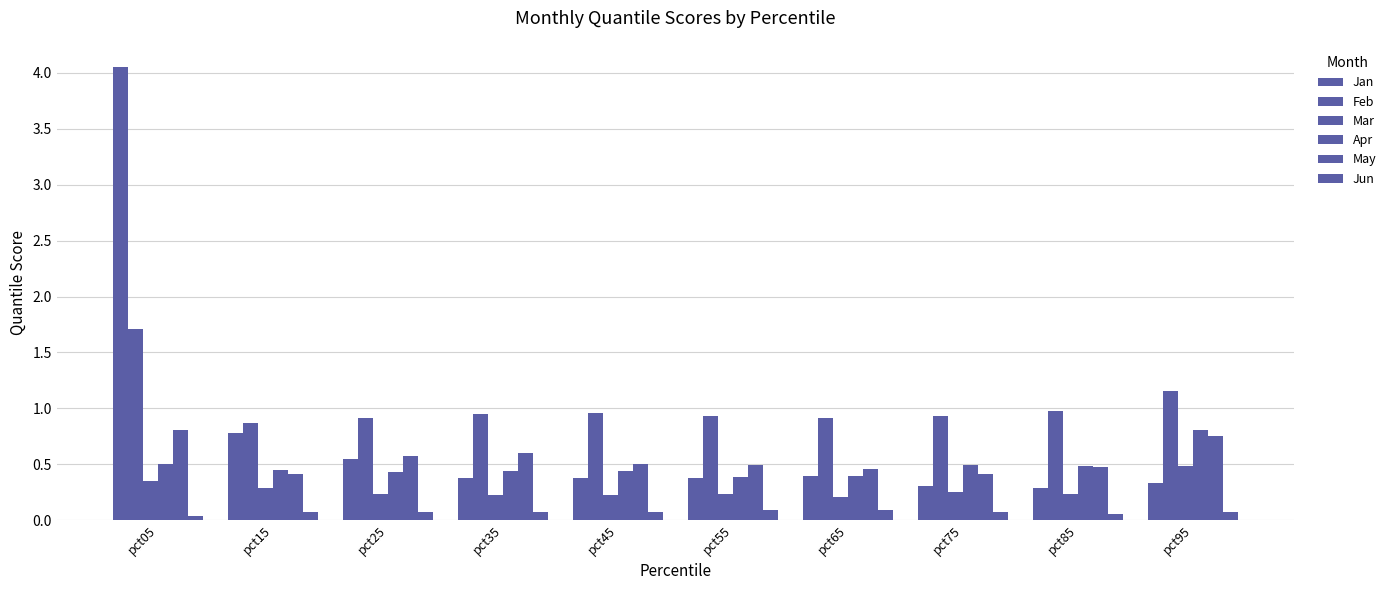

How many bars are there in total?

60